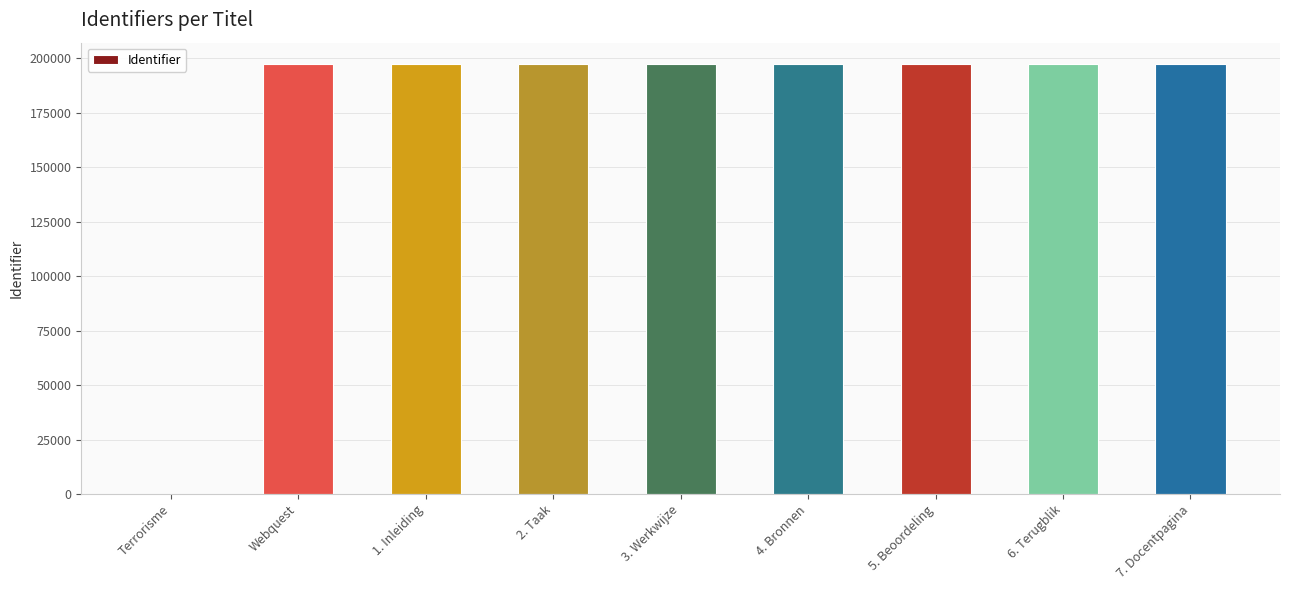

What is the greatest value displayed?

197229